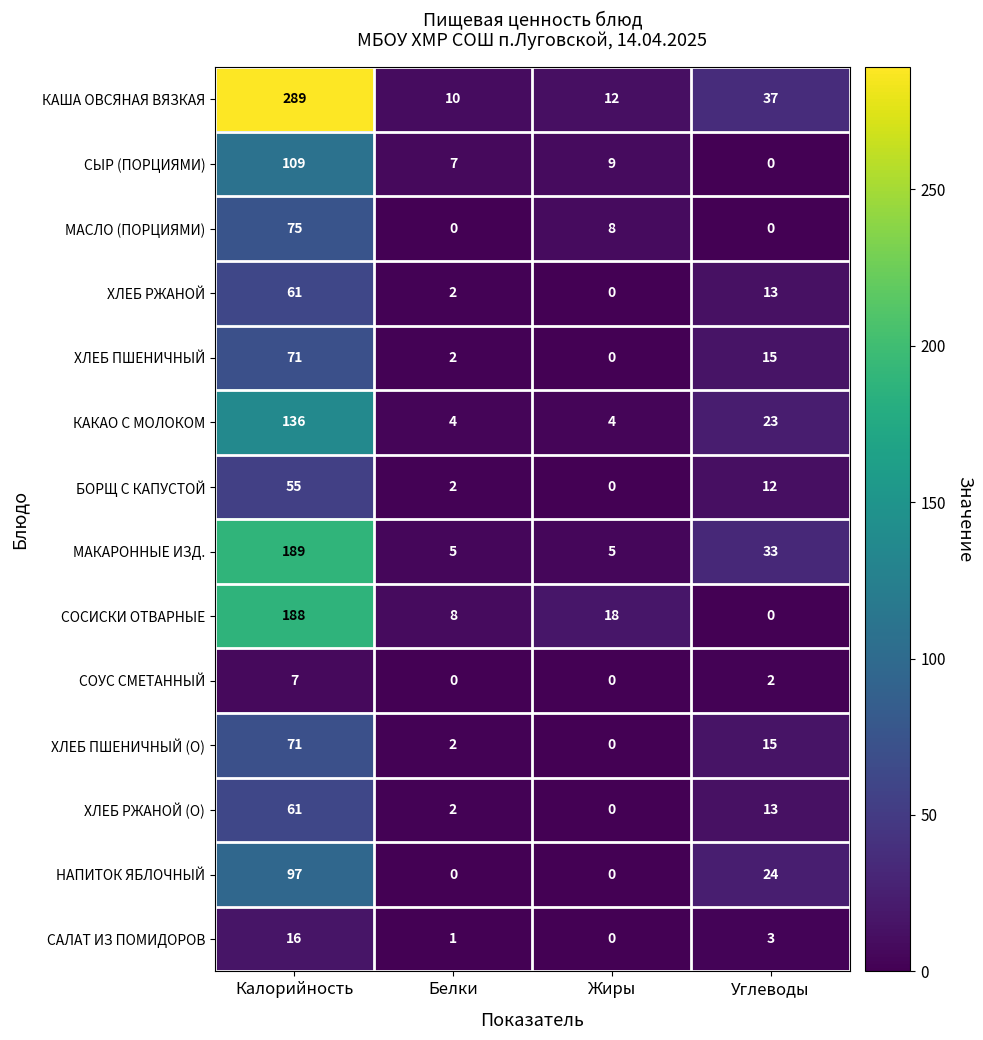

How many positive values does the БОРЩ С КАПУСТОЙ series have?

3